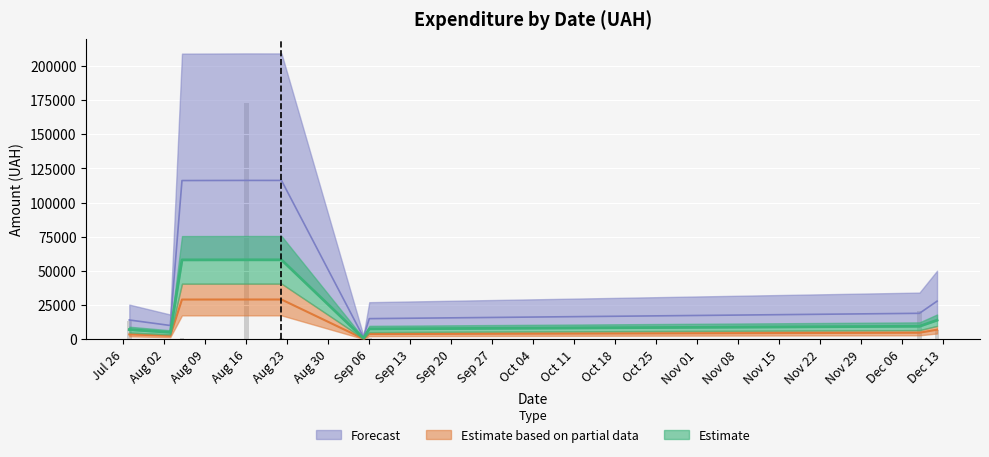

Which series changed the most between 05.08.2016 and 27.07.2016?

Forecast